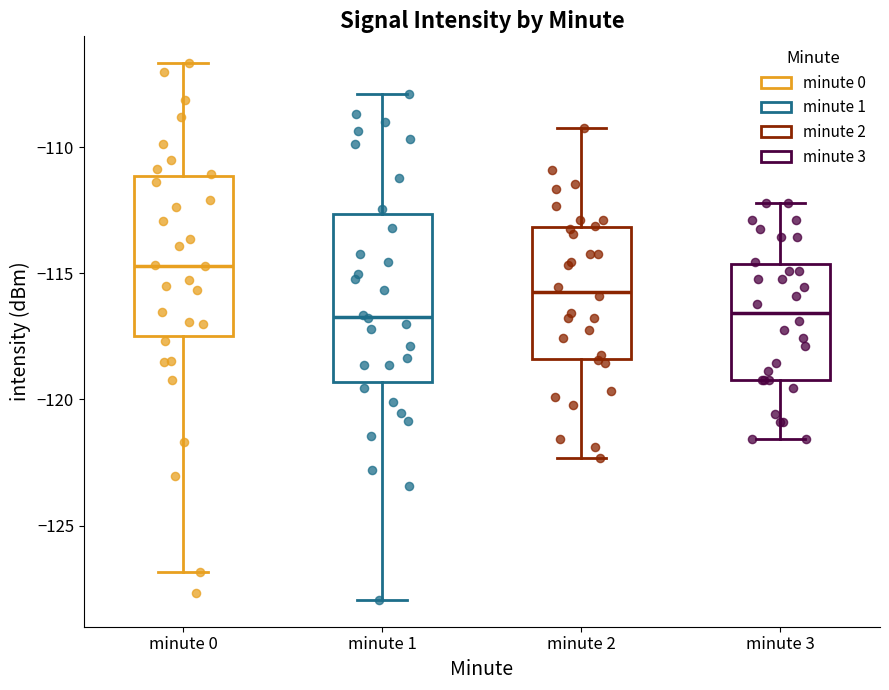

Reading left to right, transcribe this box plot: for each box, give where its median line is, the range the box spans, and where its two whiskers end, as read against the y-axis. The values are not printed on the chart, so give them approximately, as read against the axis.

minute 0: median -114.5, box -117.5 to -111.0, whiskers -127.0 to -106.5
minute 1: median -116.5, box -119.5 to -112.5, whiskers -128.0 to -108.0
minute 2: median -115.5, box -118.5 to -113.0, whiskers -122.5 to -109.0
minute 3: median -116.5, box -119.0 to -114.5, whiskers -121.5 to -112.0